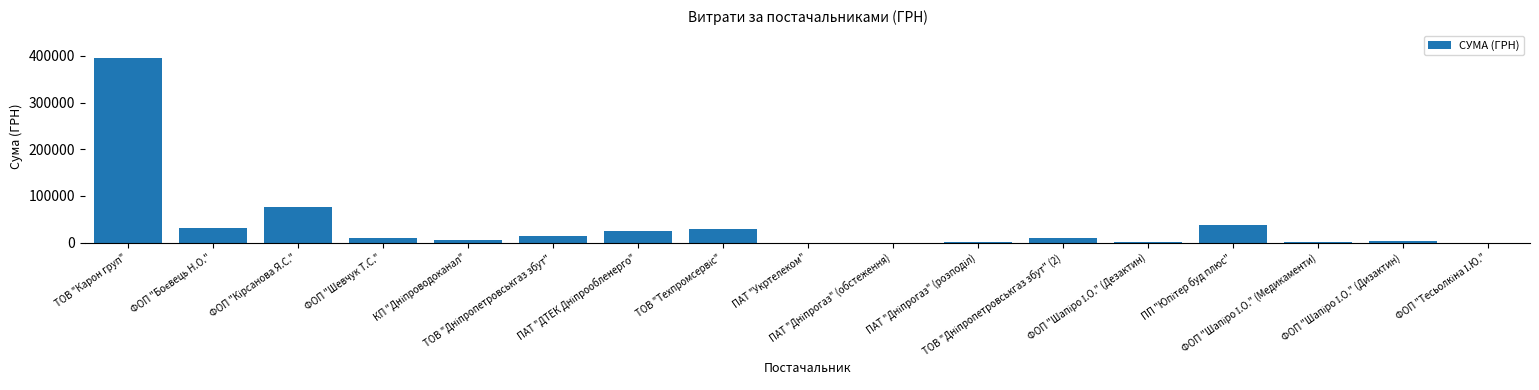

How many data points does each series have?

17